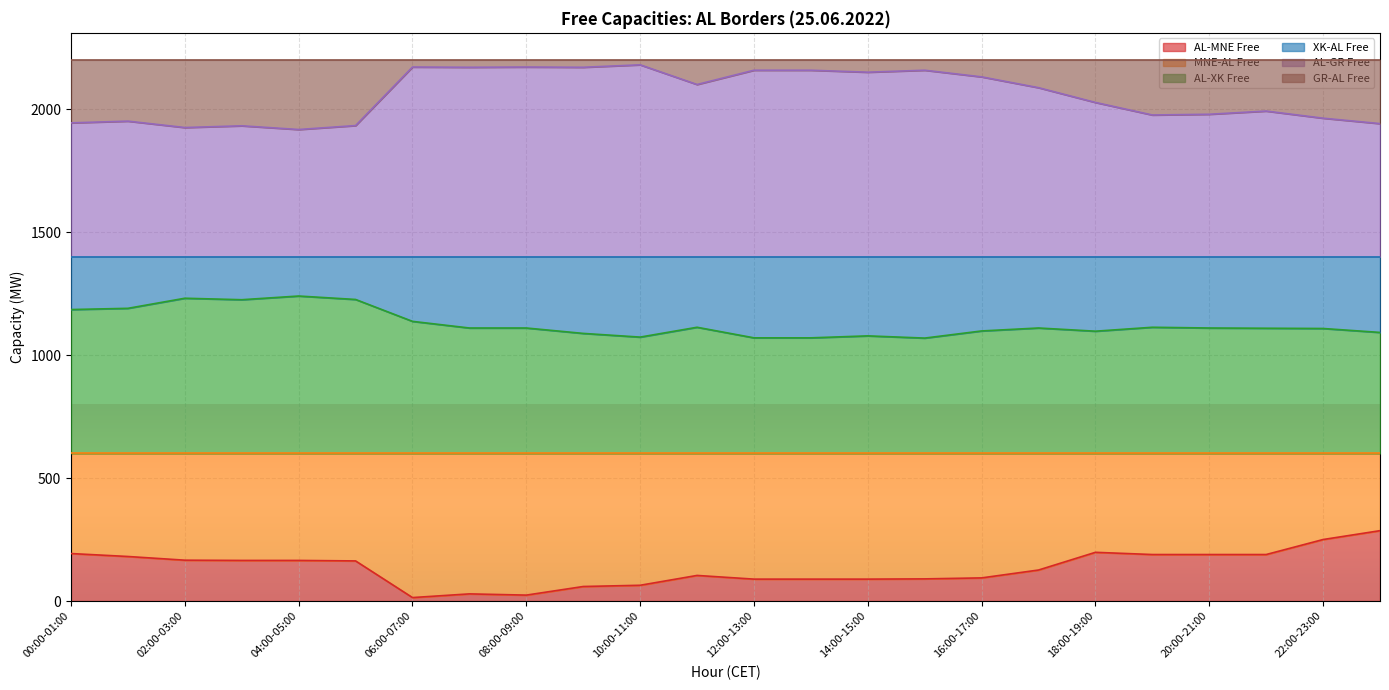

Which series has the largest total across all categories?

AL-GR Free